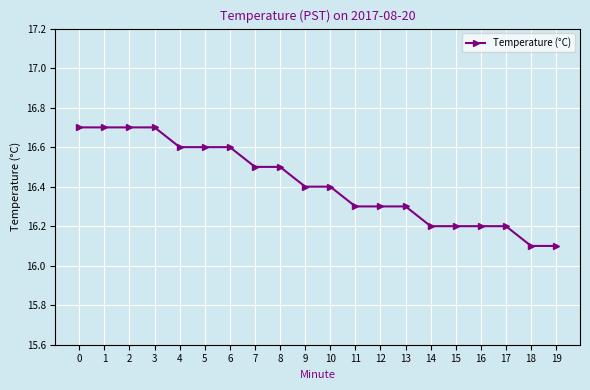

Is this an area chart (filled region under the line)?

No